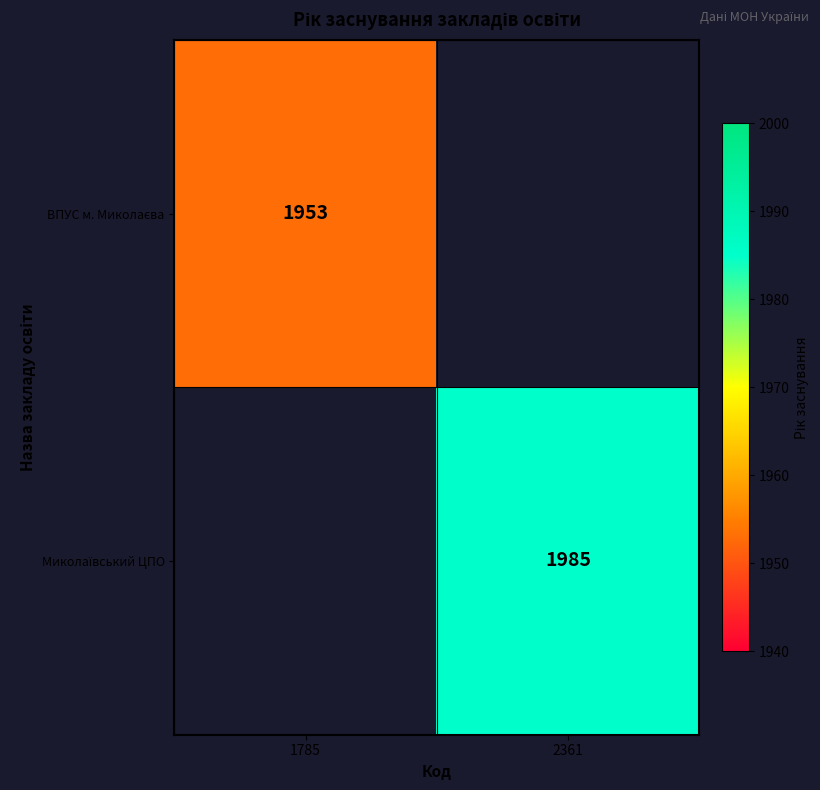

The value of ВПУС м. Миколаєва at 1785 is 1086.1. True or false?

False